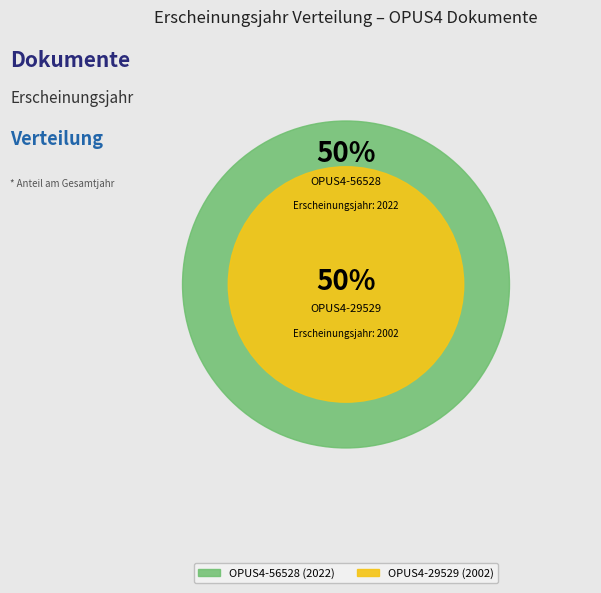

What is the total percentage of OPUS4-29529 and OPUS4-56528?

100.0%